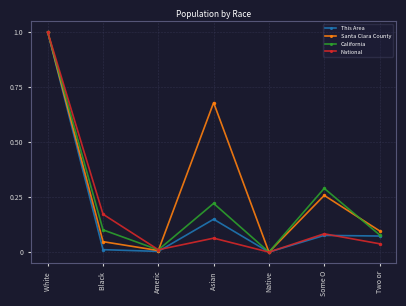

Is the value of Santa Clara County at Some O greater than the value of National at Black ?

Yes